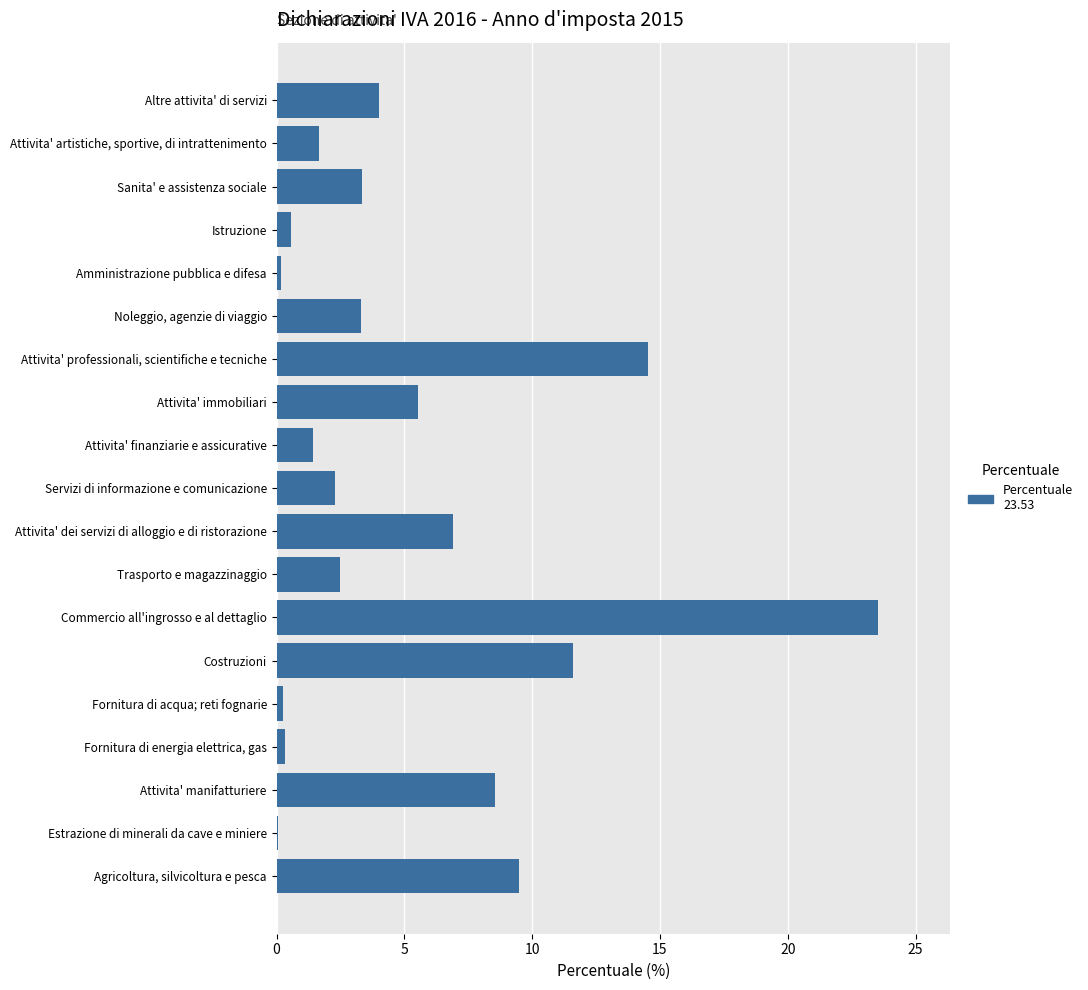

What is the maximum value shown in the chart?

23.5